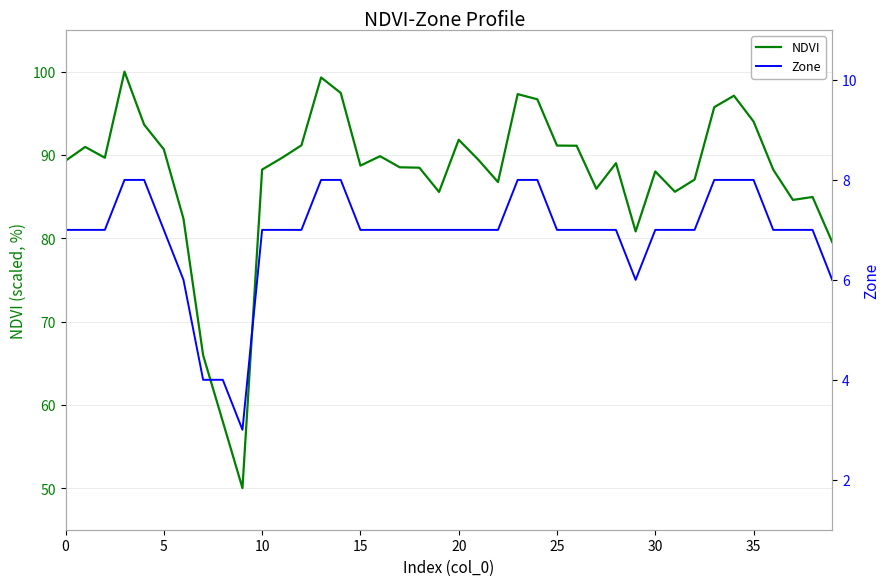

At how many categories does at least one series exceed 8?

40